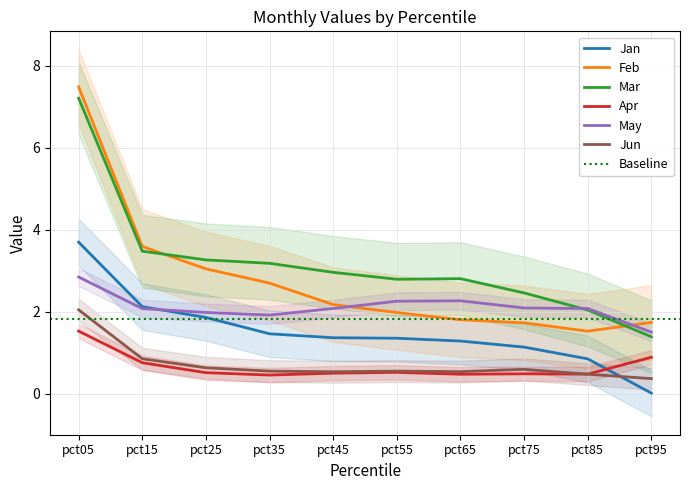

After their last crossing, which series has the higher values: May or Mar?

May